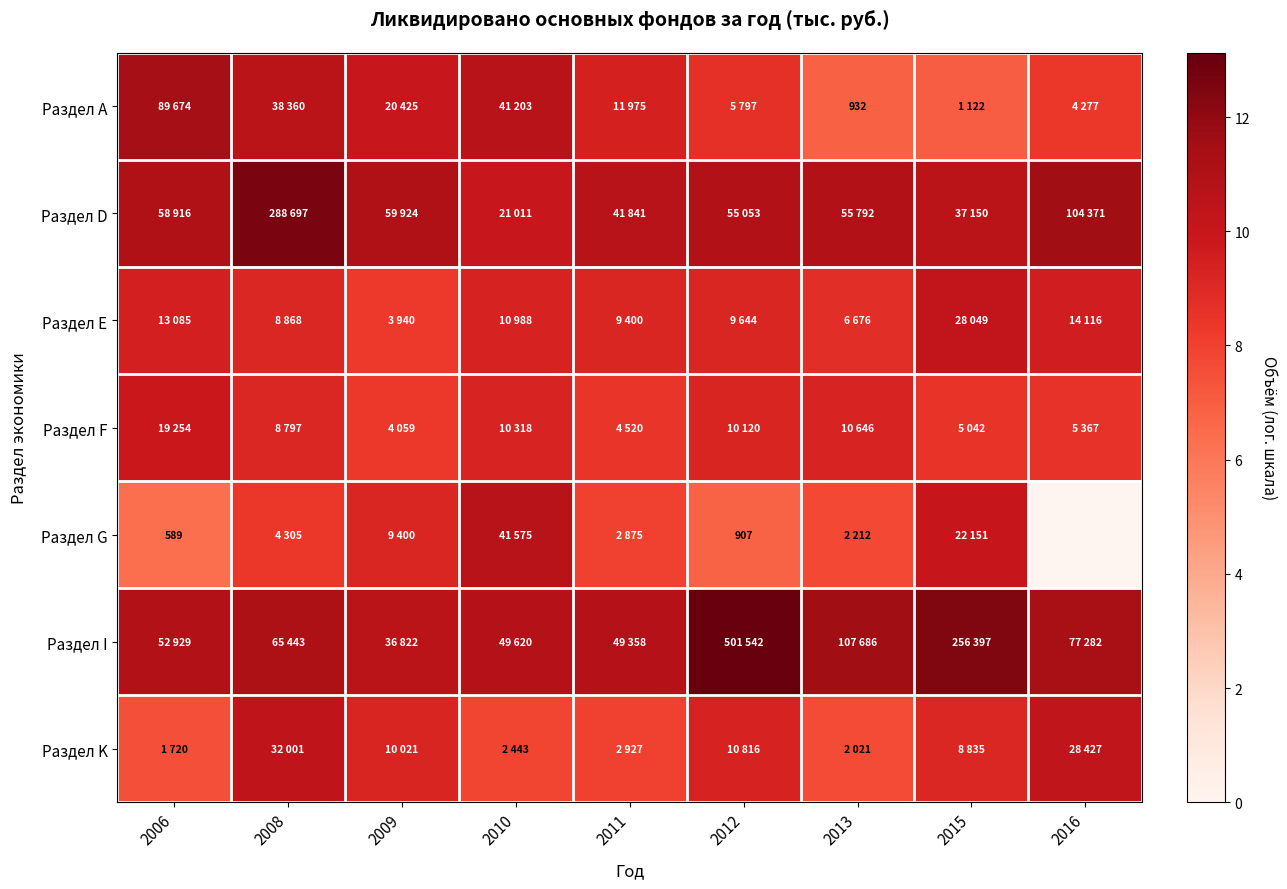

How many series are shown in this chart?

7